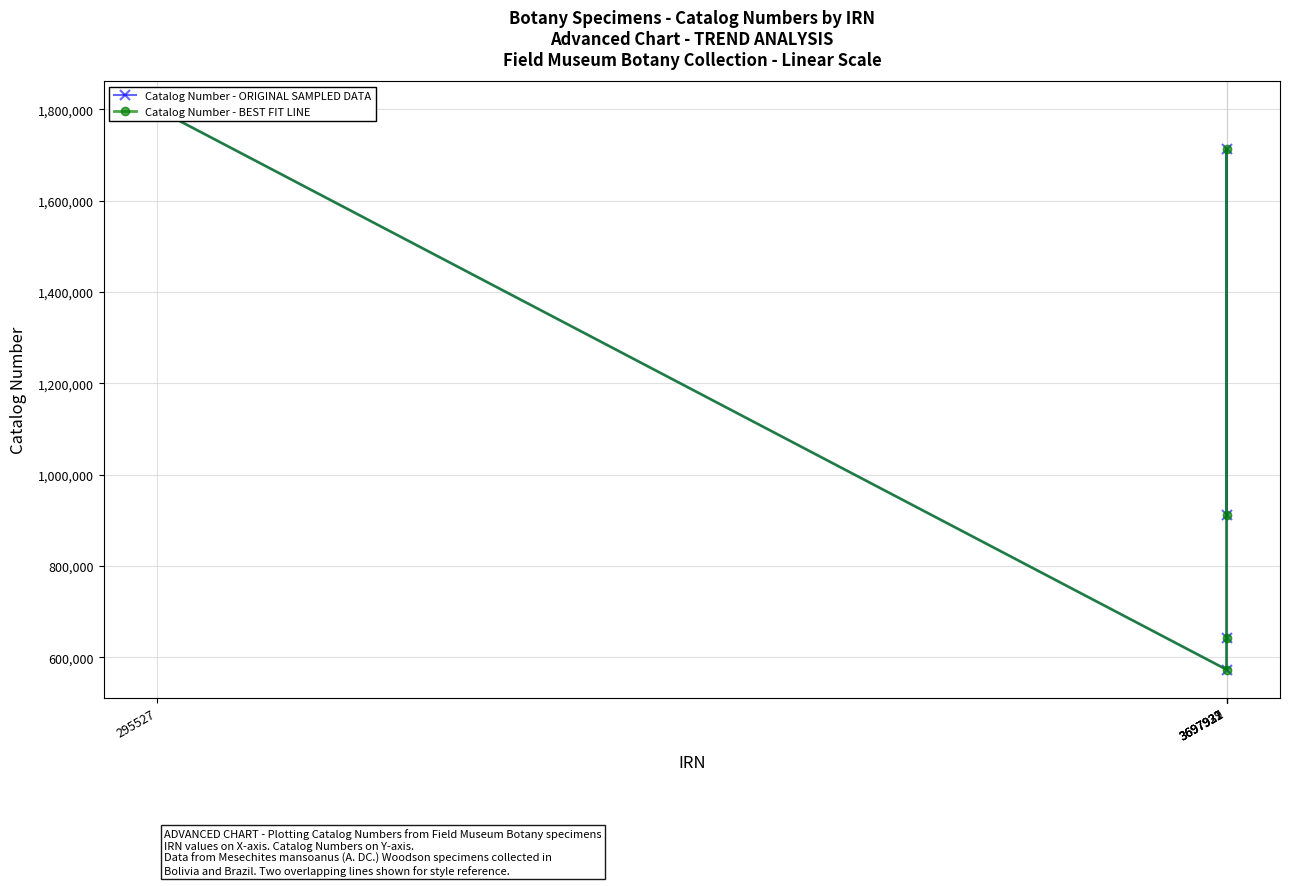

What are all the series names shown in the legend?

Catalog Number - ORIGINAL SAMPLED DATA, Catalog Number - BEST FIT LINE